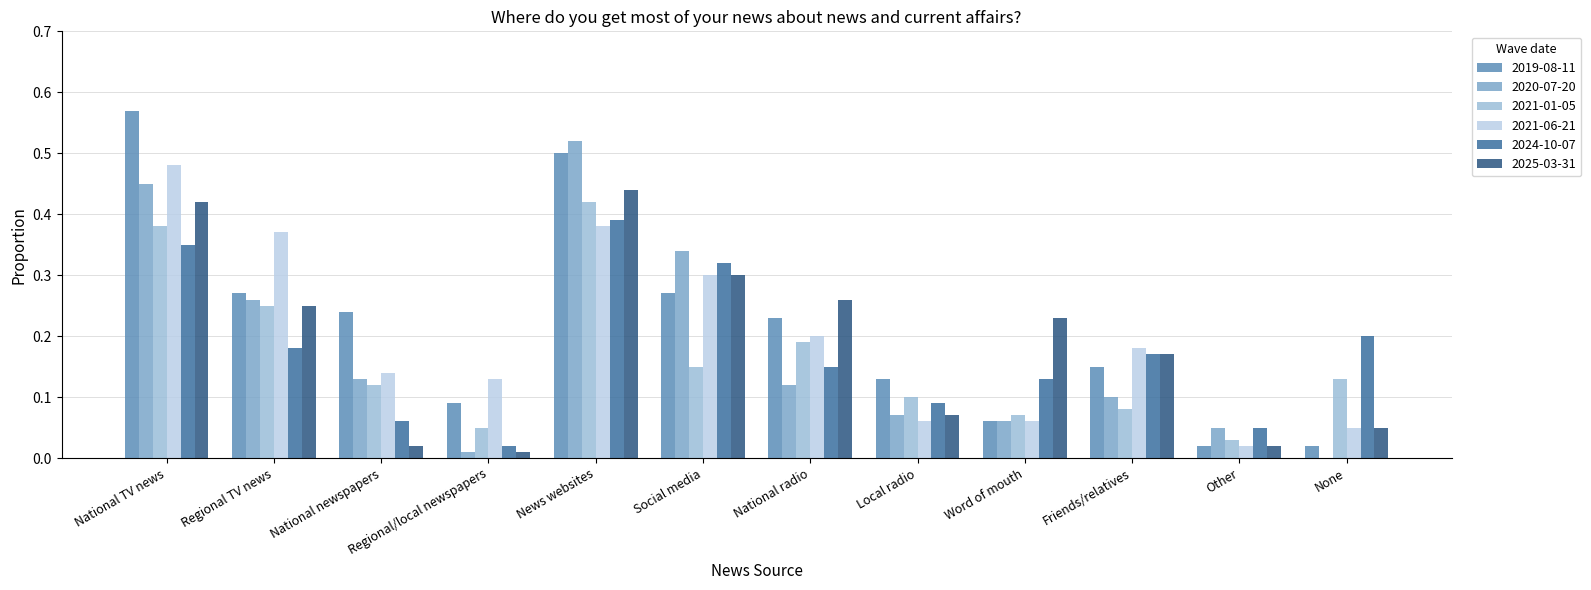

At which category does the chart reach its minimum across all series?

None